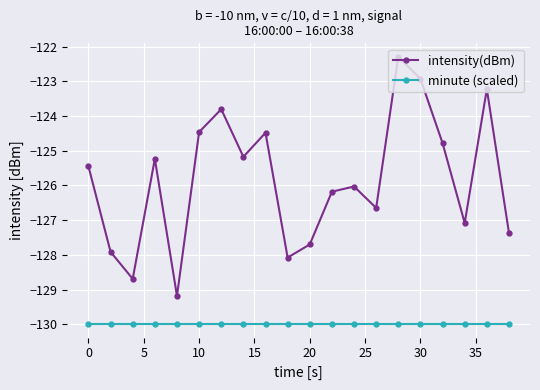

True or false: minute (scaled) and intensity(dBm) cross at least once.

False